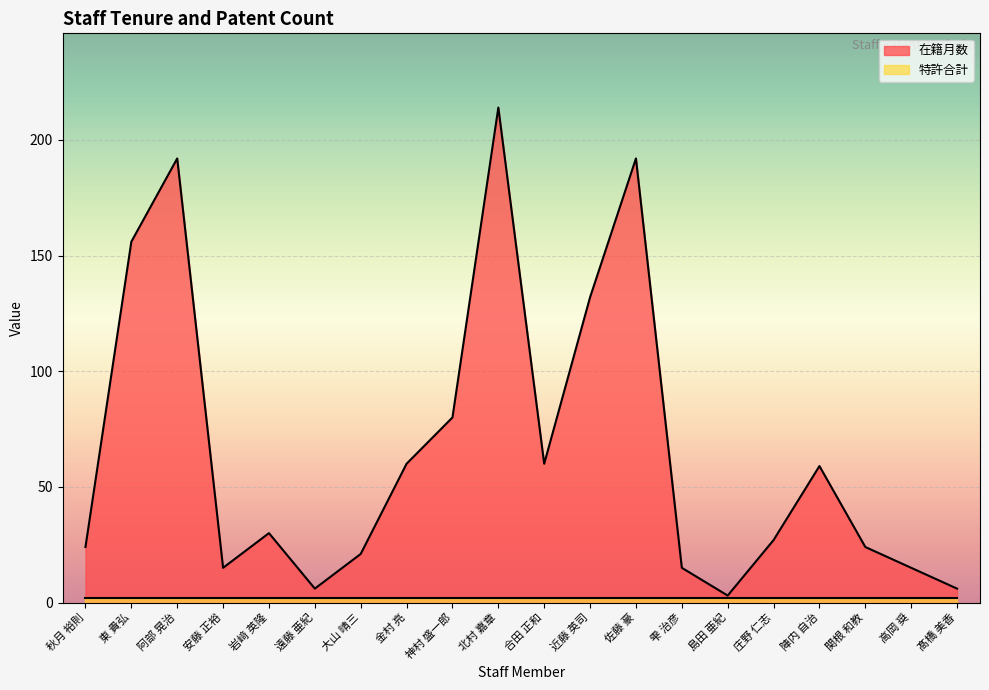

Where is the data nearest to the value 108?

近藤 英司